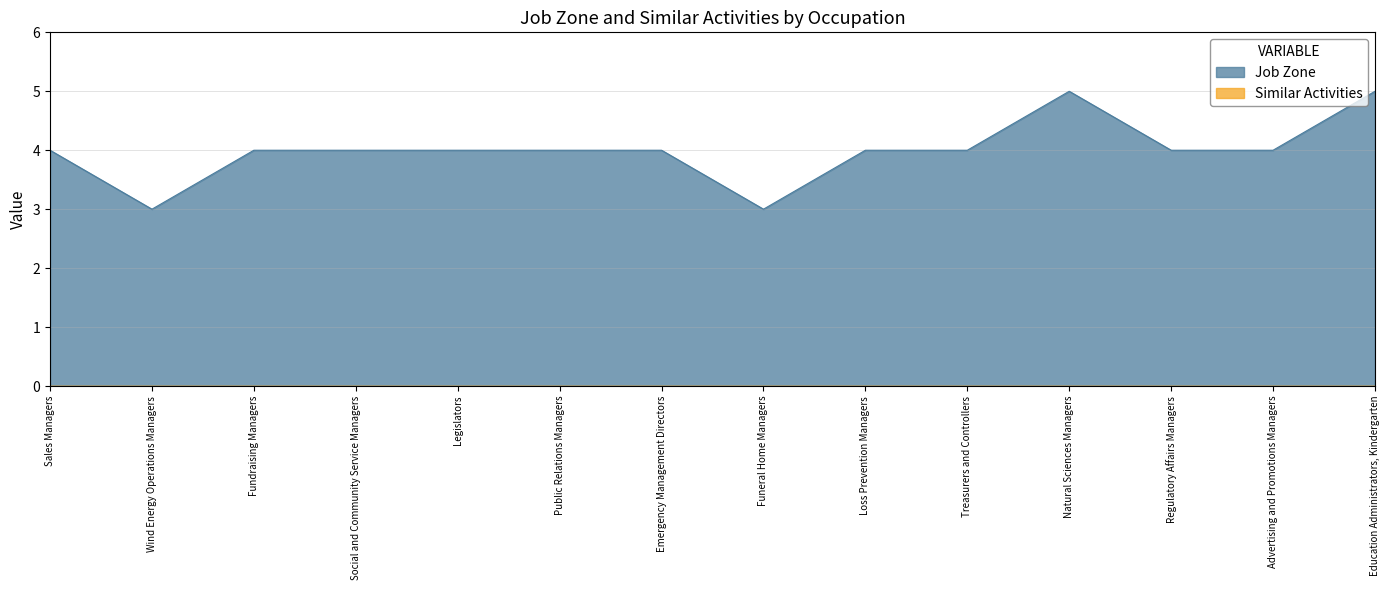

At which label is the value closest to 4?

Sales Managers